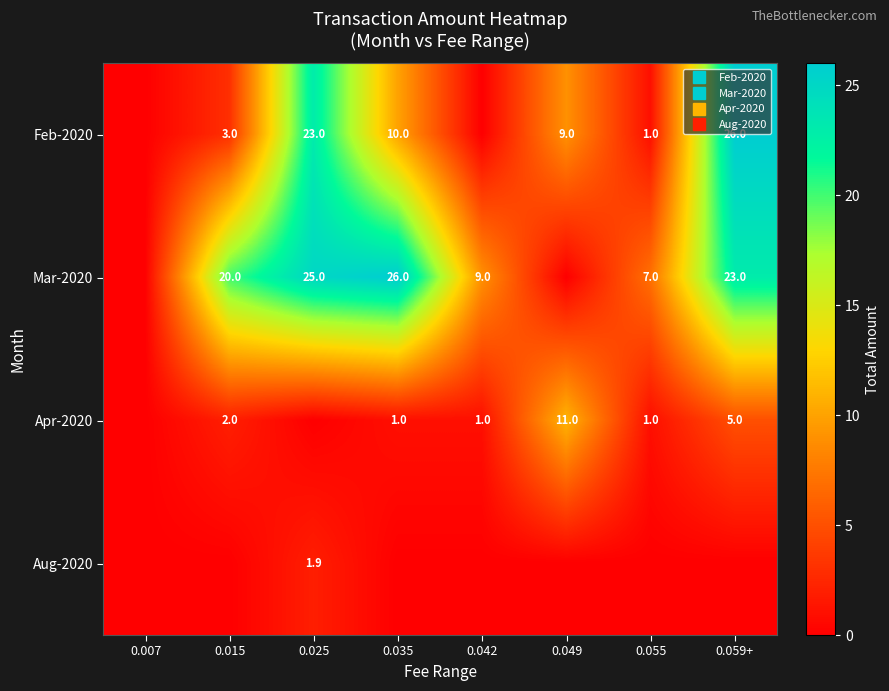

True or false: Mar-2020 has a value of 25.0 at 0.025.

True